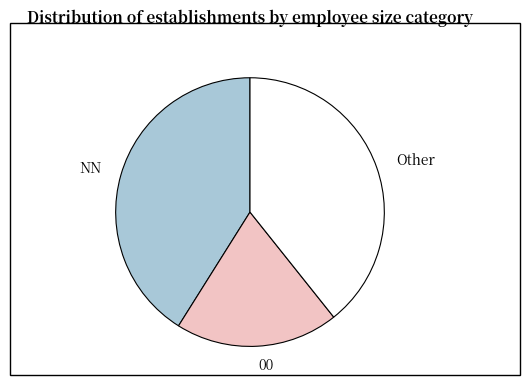

Is there a majority slice in this chart?

No